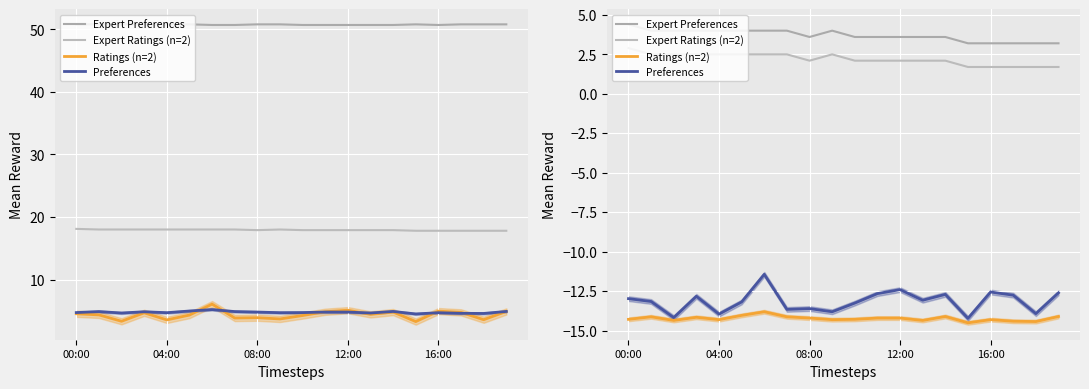

In Preferences, how many points are lower than both neighbors (excluding endpoints)?

7